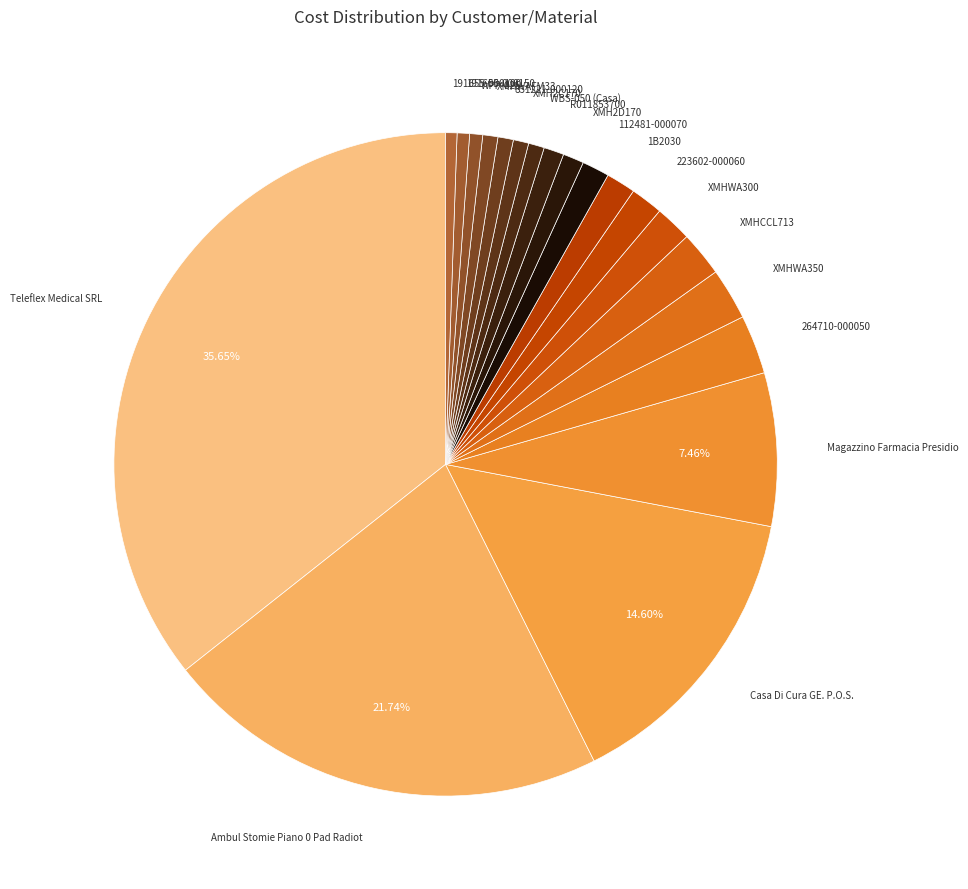

Count the number of slices in the pie.

20